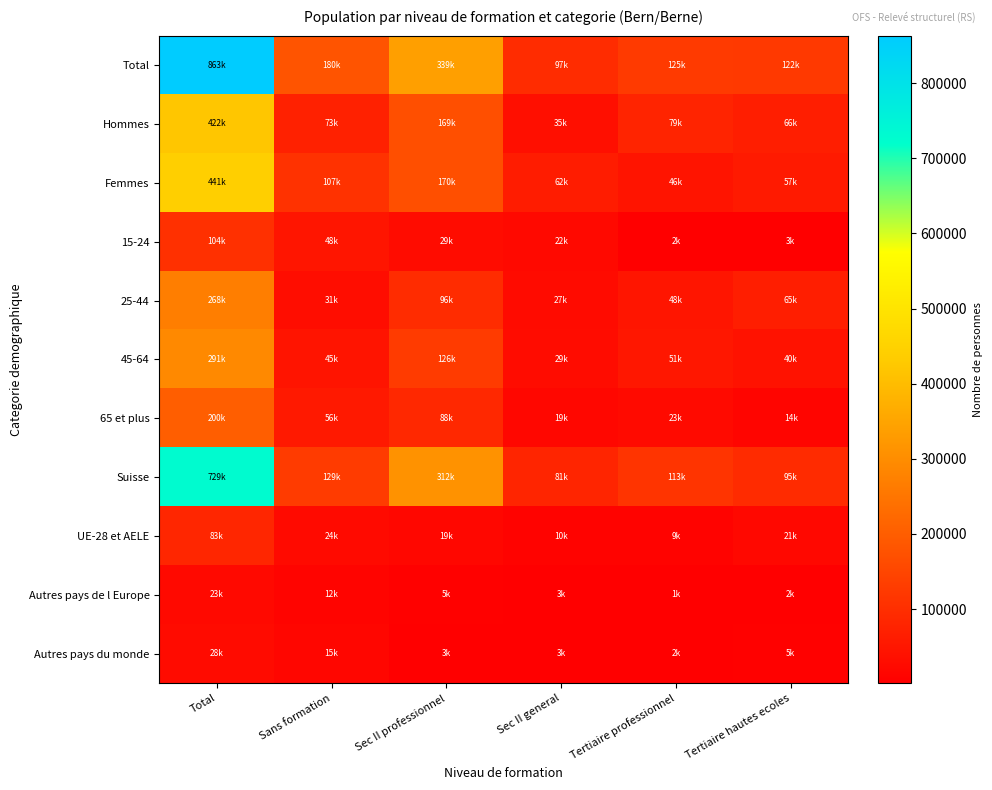

Reading left to right, transcribe all the data shown in this chart.

Total: Total=863405.0	Sans formation=180268.3	Sec II professionnel=338975.2	Sec II general=97019.2	Tertiaire professionnel=124734.3	Tertiaire hautes ecoles=122408.1
Hommes: Total=422022.0	Sans formation=73030.1	Sec II professionnel=169247.3	Sec II general=35250.2	Tertiaire professionnel=78882.8	Tertiaire hautes ecoles=65611.6
Femmes: Total=441383.0	Sans formation=107238.2	Sec II professionnel=169727.9	Sec II general=61769.0	Tertiaire professionnel=45851.5	Tertiaire hautes ecoles=56796.5
15-24: Total=104406.0	Sans formation=47585.2	Sec II professionnel=29421.8	Sec II general=21712.4	Tertiaire professionnel=2429.0	Tertiaire hautes ecoles=3257.7
25-44: Total=267759.0	Sans formation=31309.5	Sec II professionnel=95917.0	Sec II general=27373.9	Tertiaire professionnel=47872.6	Tertiaire hautes ecoles=65286.1
45-64: Total=290883.0	Sans formation=45204.4	Sec II professionnel=125899.9	Sec II general=28527.5	Tertiaire professionnel=51171.5	Tertiaire hautes ecoles=40079.7
65 et plus: Total=200357.0	Sans formation=56169.2	Sec II professionnel=87736.6	Sec II general=19405.3	Tertiaire professionnel=23261.2	Tertiaire hautes ecoles=13784.6
Suisse: Total=729435.0	Sans formation=128676.0	Sec II professionnel=311741.2	Sec II general=81046.8	Tertiaire professionnel=112938.4	Tertiaire hautes ecoles=95032.6
UE-28 et AELE: Total=82993.0	Sans formation=24348.8	Sec II professionnel=18925.2	Sec II general=10367.8	Tertiaire professionnel=8848.5	Tertiaire hautes ecoles=20502.7
Autres pays de l Europe: Total=22713.0	Sans formation=11874.4	Sec II professionnel=5011.2	Sec II general=2648.0	Tertiaire professionnel=1131.4	Tertiaire hautes ecoles=2048.0
Autres pays du monde: Total=27985.0	Sans formation=15240.0	Sec II professionnel=3248.7	Sec II general=2933.8	Tertiaire professionnel=1737.7	Tertiaire hautes ecoles=4824.8